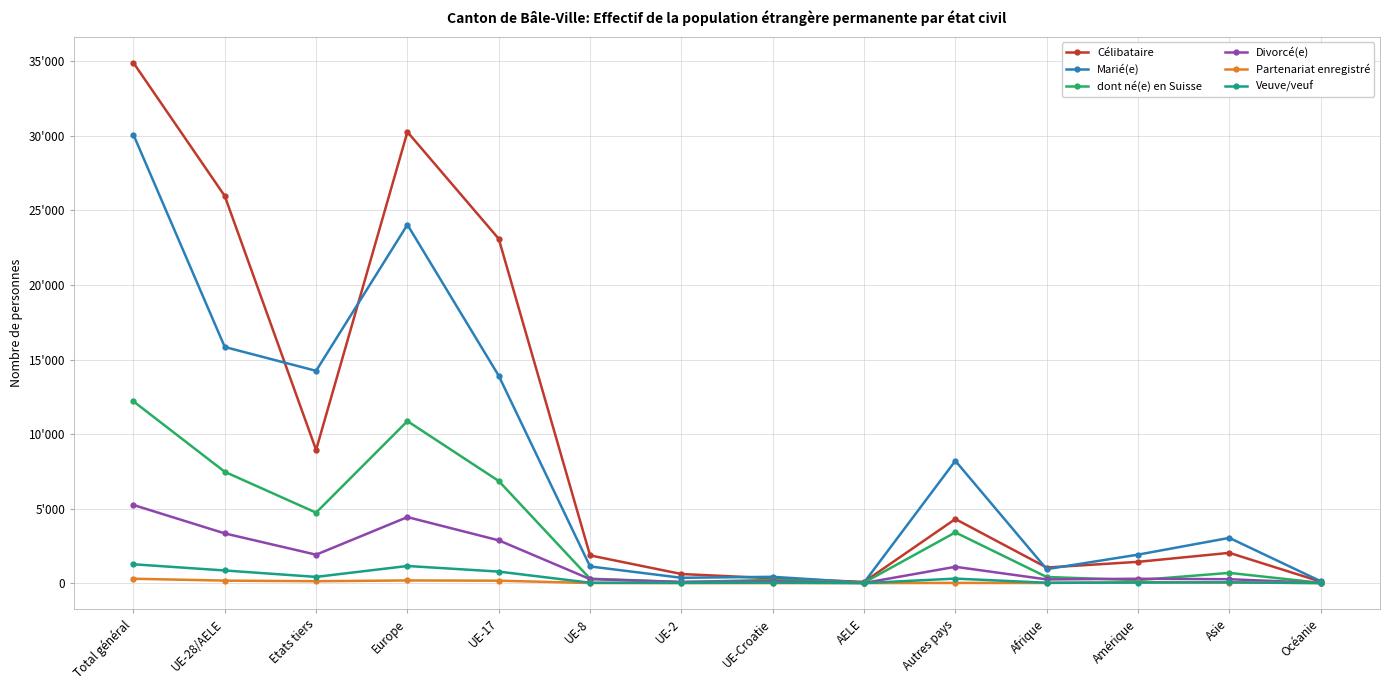

Is this an area chart (filled region under the line)?

No